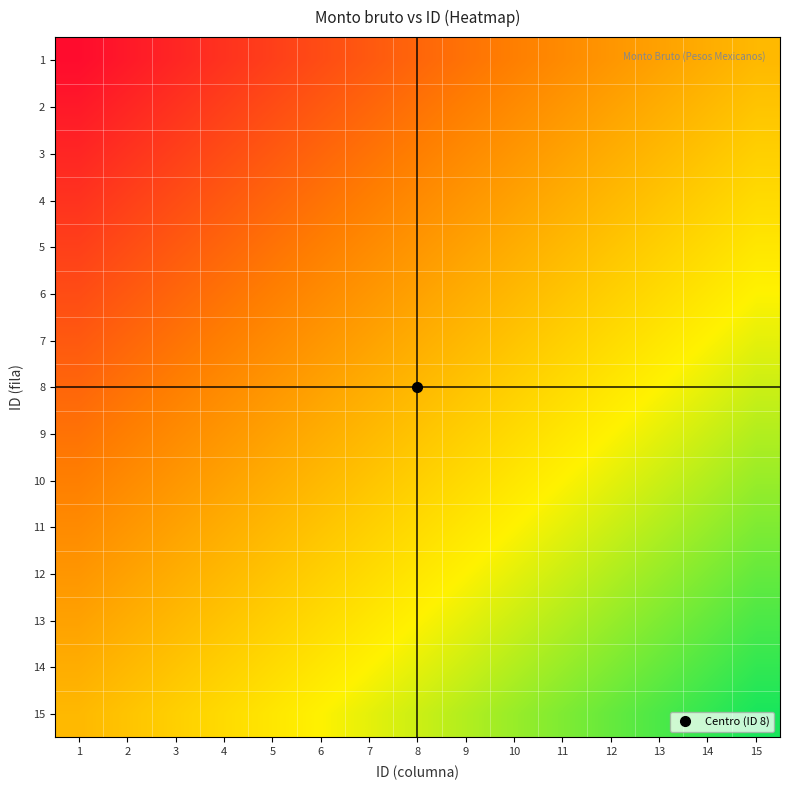

At which category is the sum across all series the highest?

15